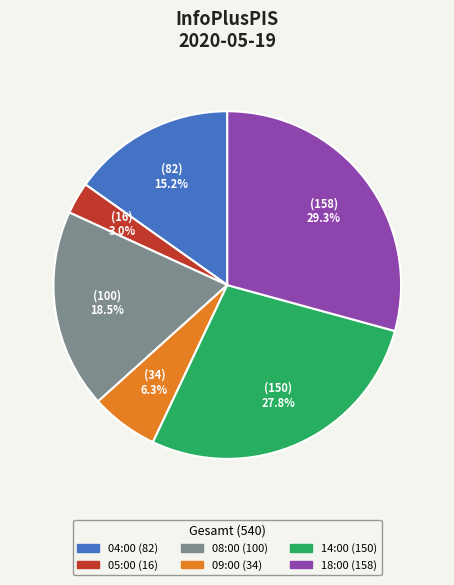

Is 09:00 the majority of the pie?

No